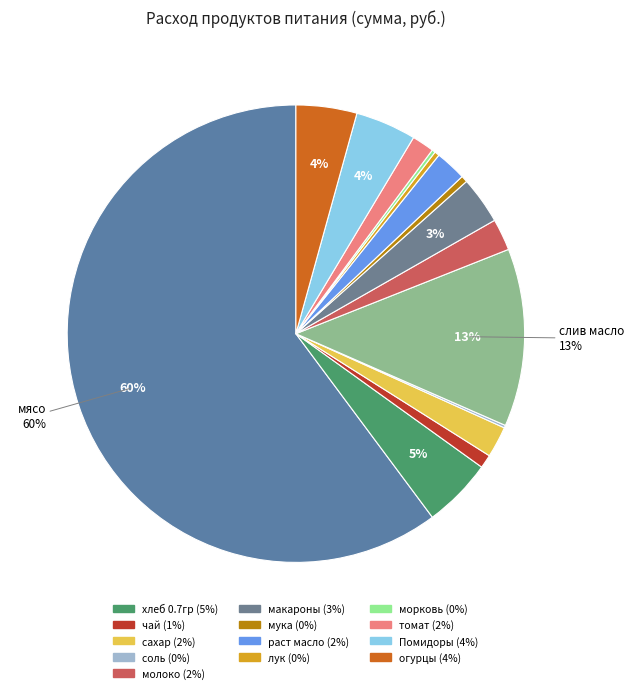

To the nearest percent, what is the average slice percentage?

7%